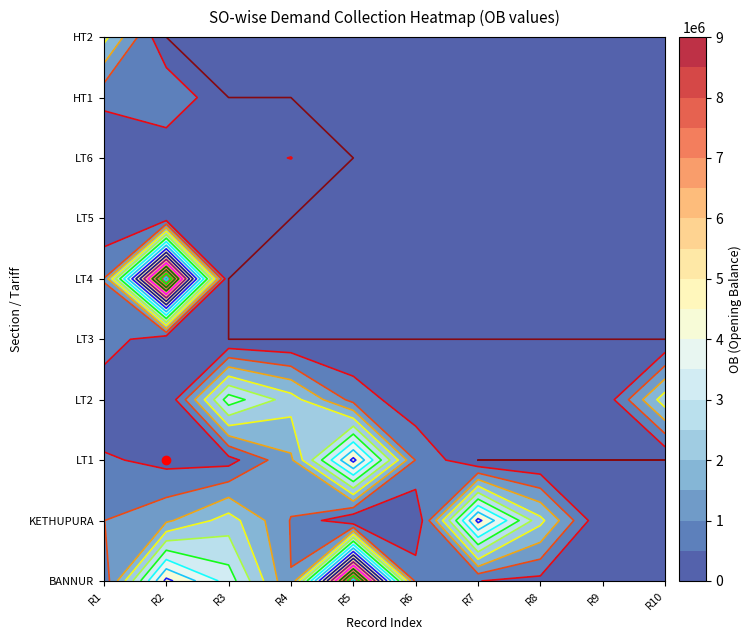

What is the difference between the maximum and minimum values in the LT4 series?

8765385.5